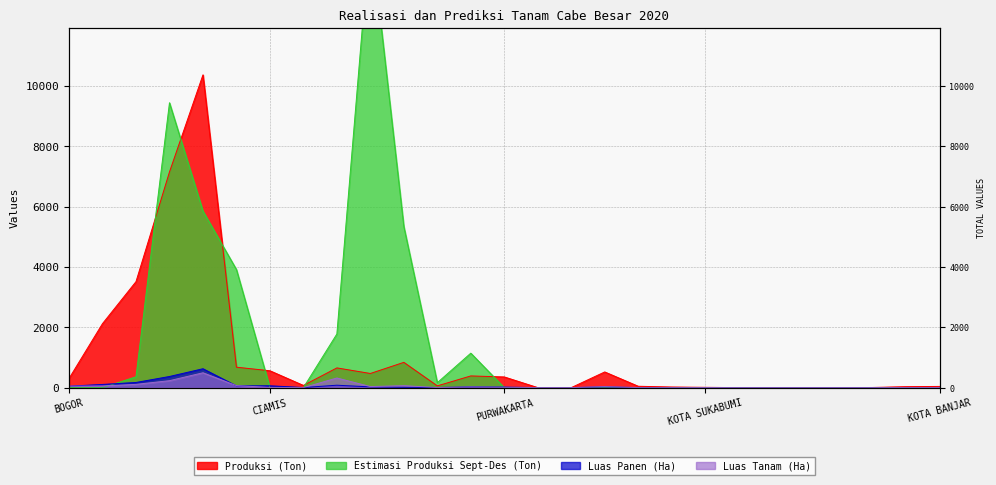

Reading left to right, list all the values displayed in this chart.

Produksi (Ton): 303.7	2122.5	3514.2	7148.9	10368.5	677.1	559.0	72.3	653.7	468.8	837.9	58.0	387.5	353.9	0.0	0.0	519.7	45.3	20.0	10.0	0.0	0.0	0.0	0.0	5.0	31.8	40.0
Luas Panen (Ha): 47.0	106.0	171.0	369.0	626.0	57.0	61.0	3.0	80.0	24.0	12.0	4.0	24.0	18.0	0.0	0.0	25.0	0.0	1.0	0.0	0.0	0.0	0.0	0.0	0.0	2.0	1.0
Luas Tanam (Ha): 49.0	55.0	108.0	230.0	492.0	66.0	7.0	0.0	319.0	35.0	65.0	2.0	22.0	12.0	1.0	1.0	32.0	1.0	1.0	2.0	0.0	0.0	0.0	0.0	0.0	5.0	4.0
Estimasi Produksi Sept-Des (Ton): 0.0	0.0	359.5	9443.8	5852.9	3914.5	0.0	0.0	1778.8	15145.2	5338.6	164.0	1142.4	0.0	0.0	0.0	0.0	0.0	0.0	0.0	0.0	0.0	0.0	0.0	0.0	0.0	0.0